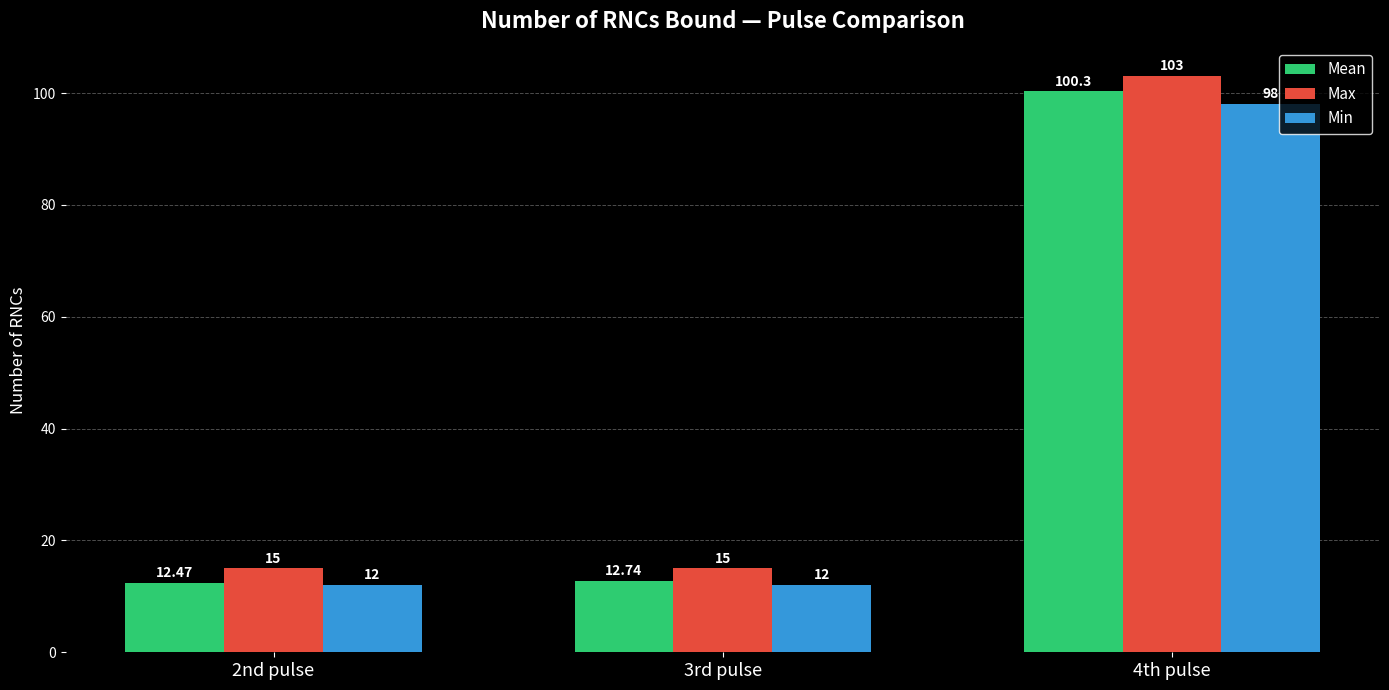

List the series in order of their peak value, lowest first.

Min, Mean, Max